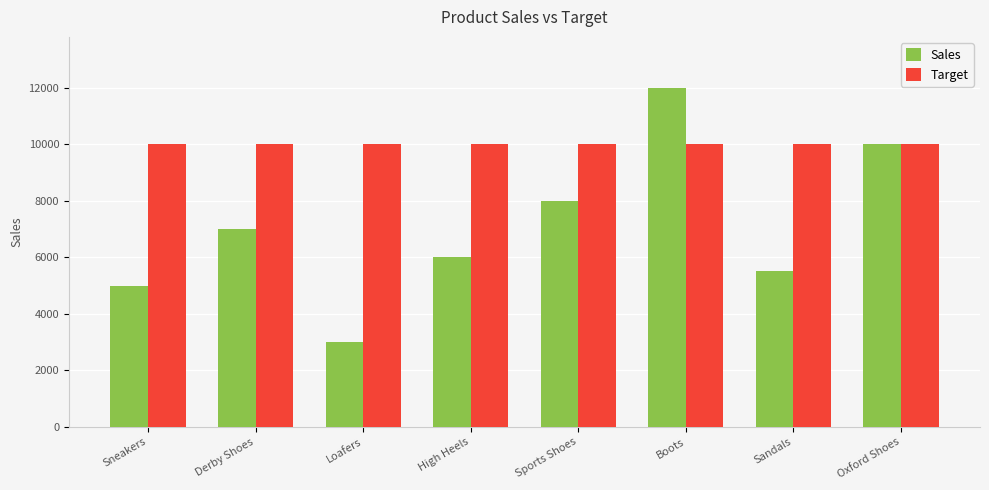

What is the label of the 8th bar from the left?

Oxford Shoes